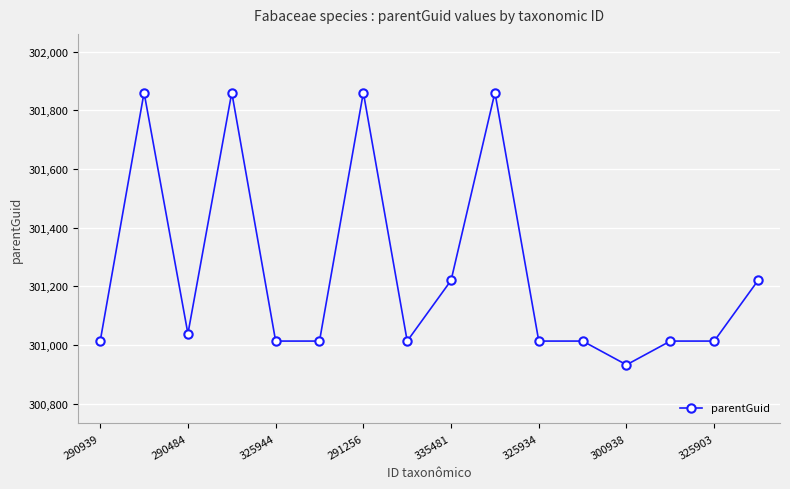

True or false: the data has more than 1 interior local peaks.

True